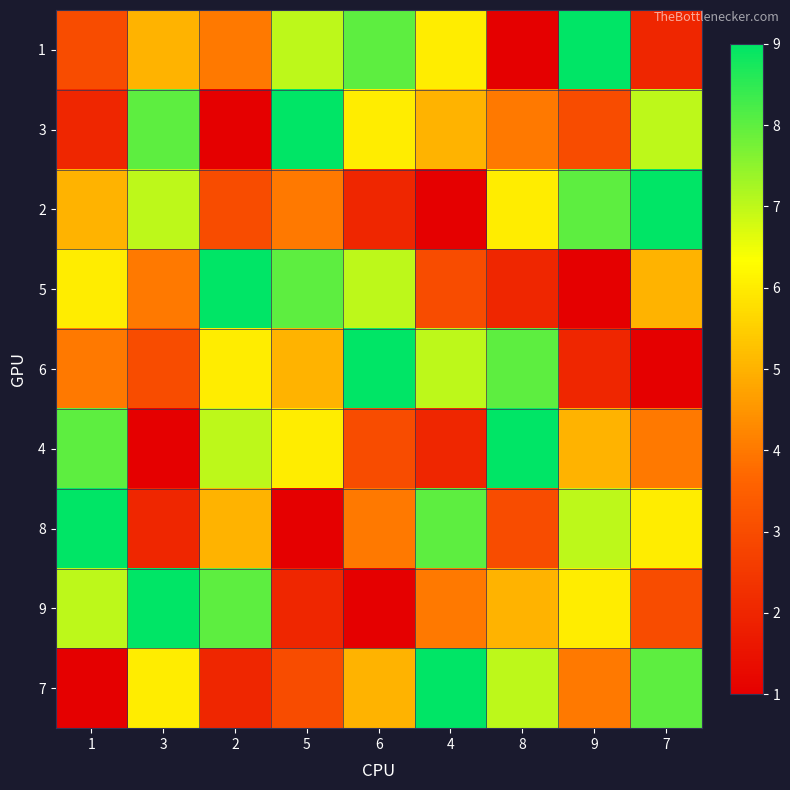

Rank the series at 2 from lowest to highest value.

3, 7, 2, 1, 8, 6, 4, 9, 5